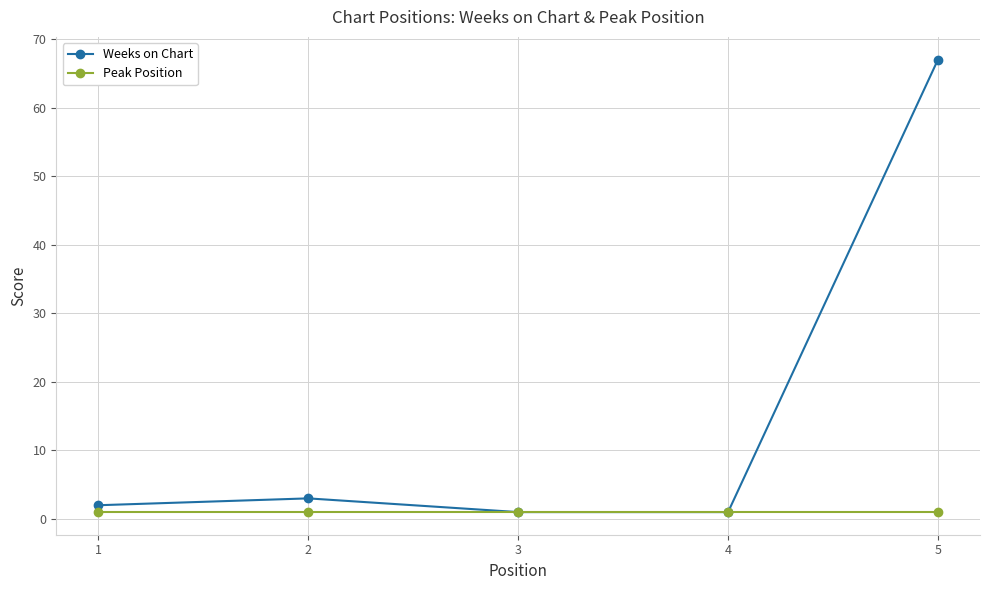

The Weeks on Chart series shows 1 at 4. True or false?

True